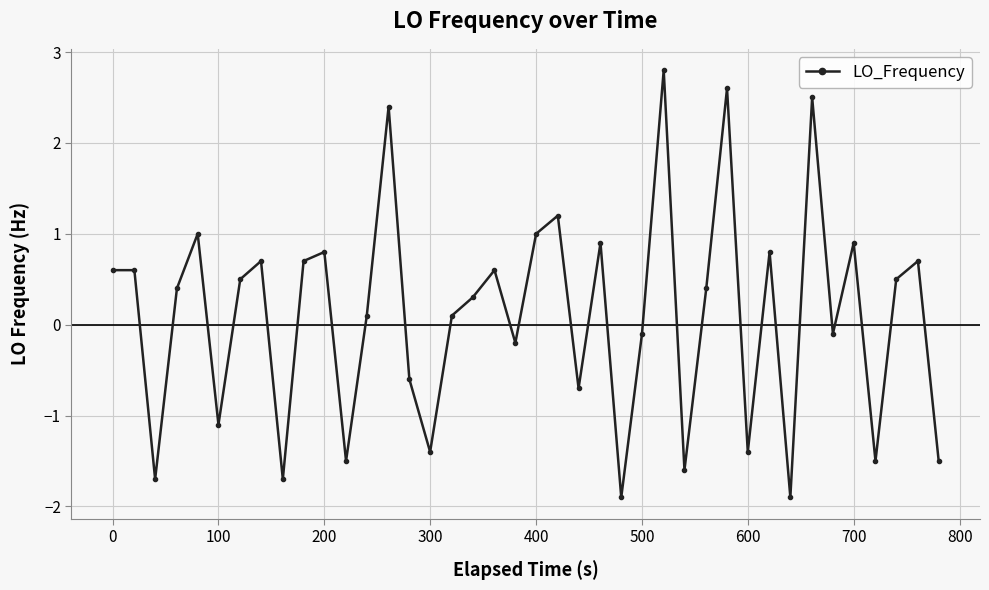

True or false: there are more than 0 points higher than both neighbors.

True